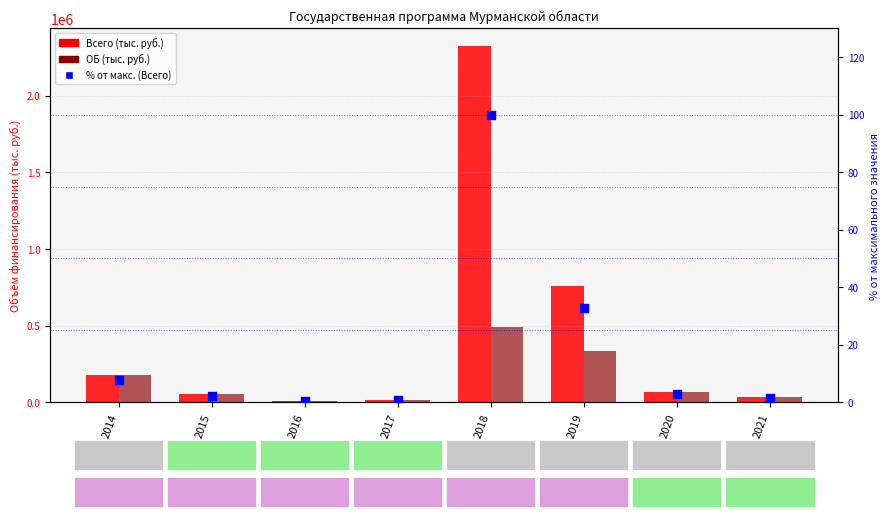

What are all the series names shown in the legend?

Всего (тыс. руб.), ОБ (тыс. руб.), % от макс. (Всего)